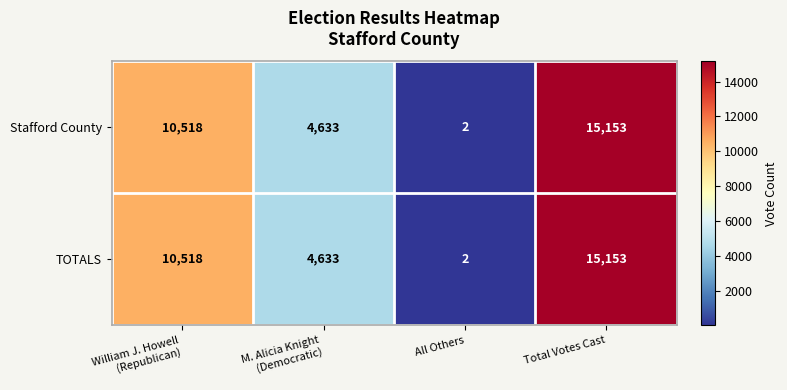

What is the minimum value shown in the chart?

2